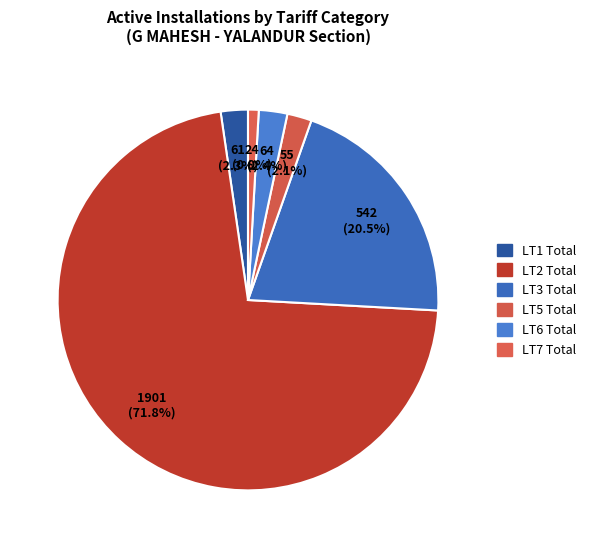

Is LT2 Total the majority of the pie?

Yes